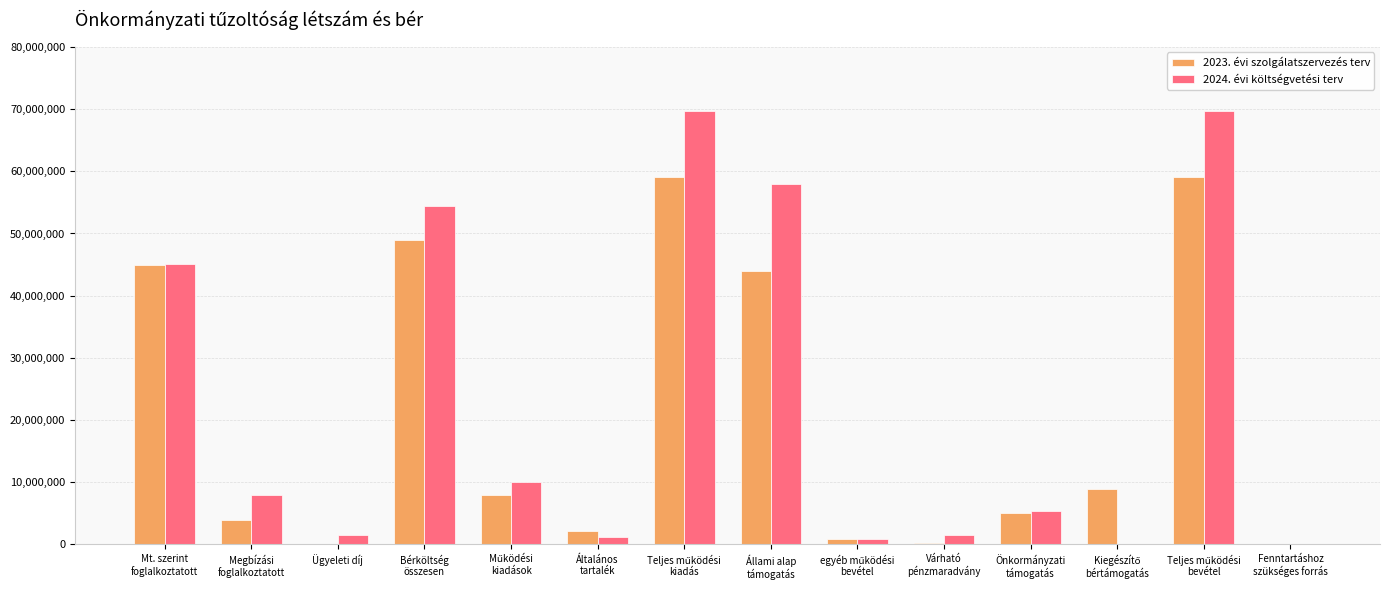

How many groups of bars are there?

14